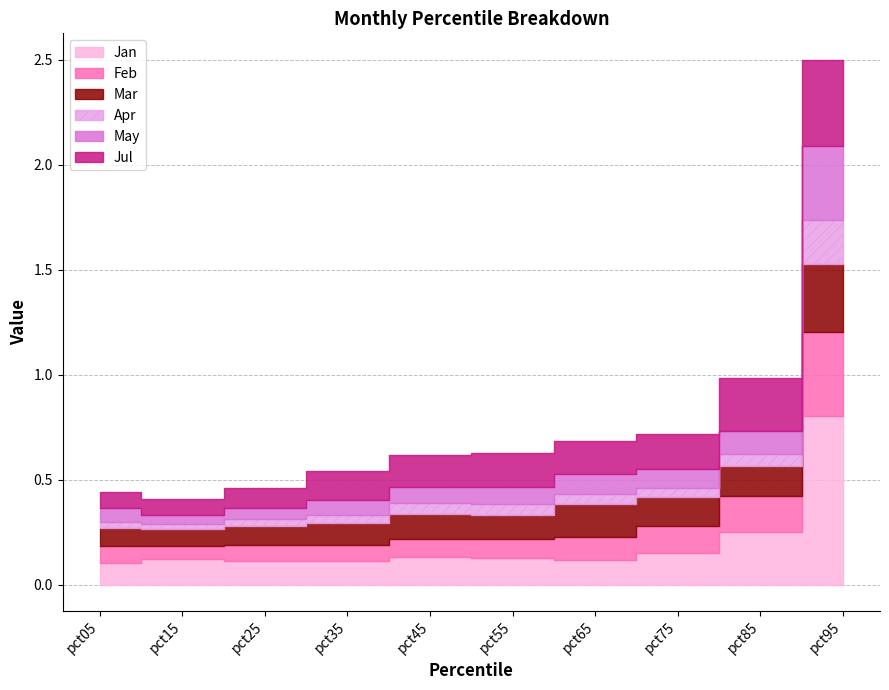

At which label does Mar reach its minimum?

pct15